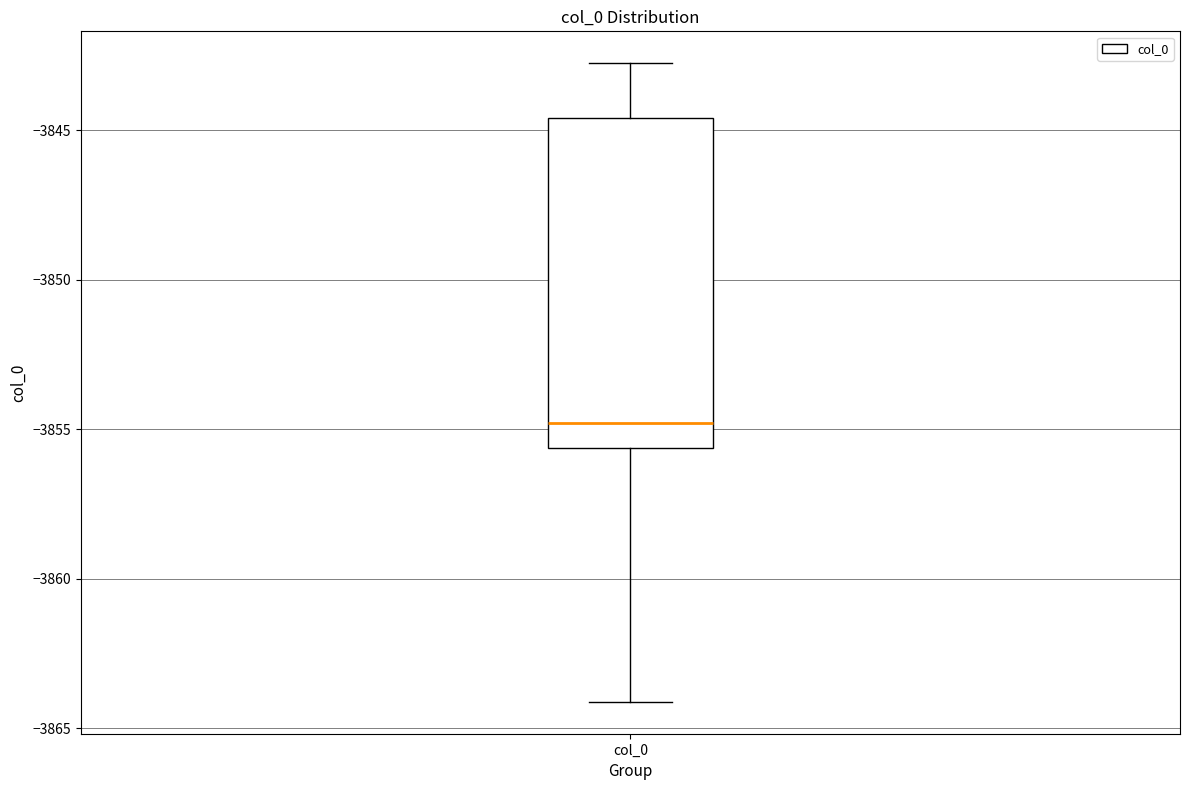

Read this box plot against the y-axis: the position of the median line, the range covered by the box, and the ends of both whiskers. The values are not printed on the chart, so give them approximately, as read against the axis.

median -3855.0, box -3855.5 to -3844.5, whiskers -3864.0 to -3843.0